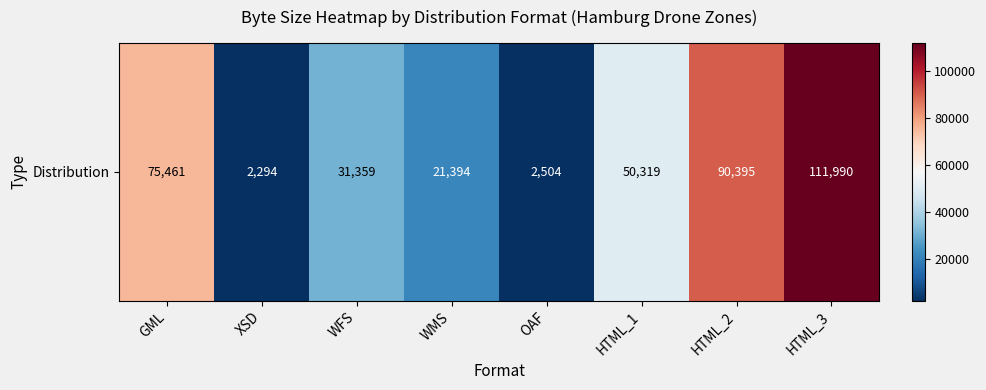

List the labels in order of value, smallest first.

XSD, OAF, WMS, WFS, HTML_1, GML, HTML_2, HTML_3